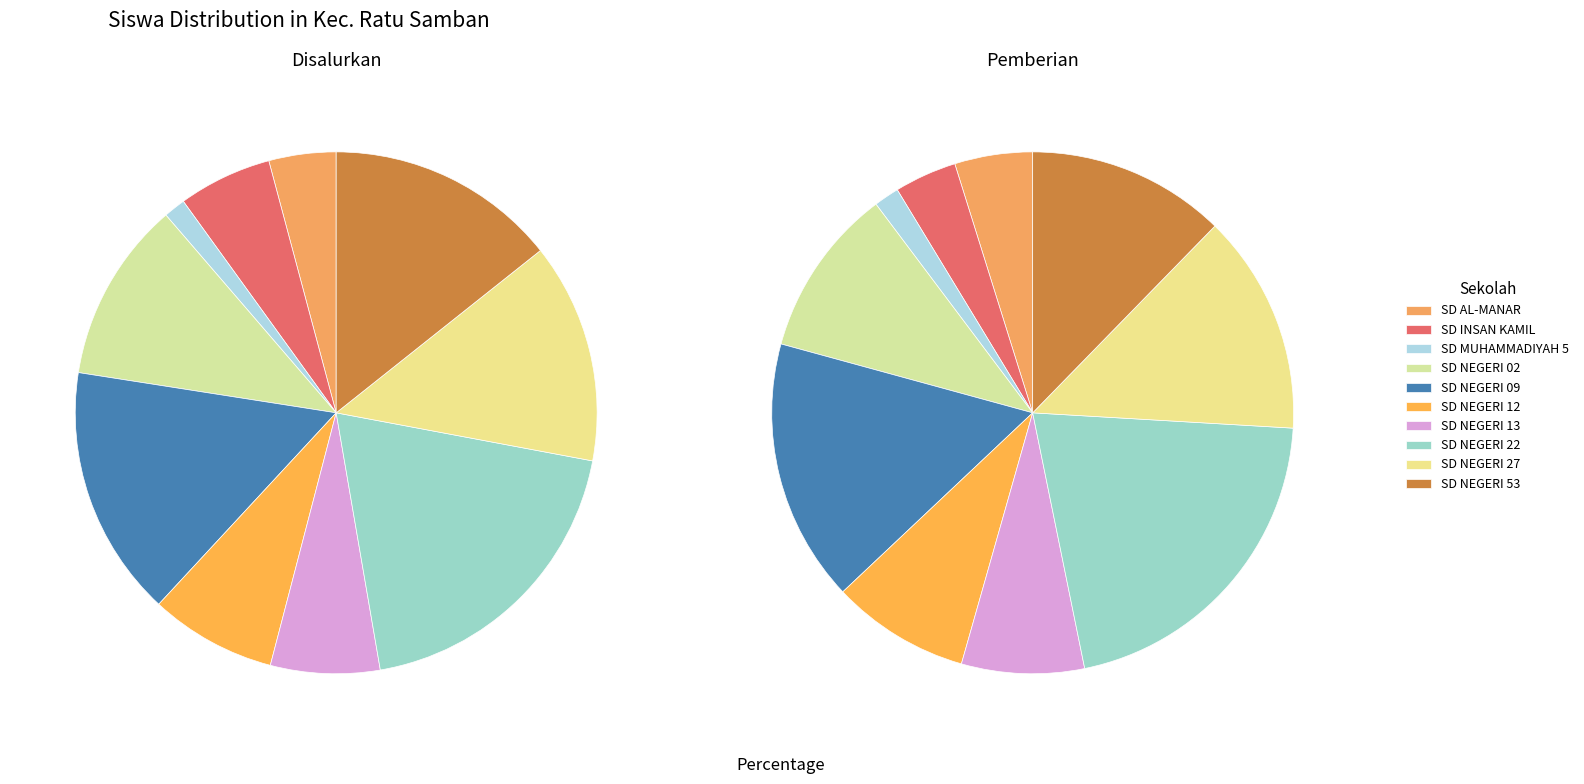

How many segments does this pie chart have?

10